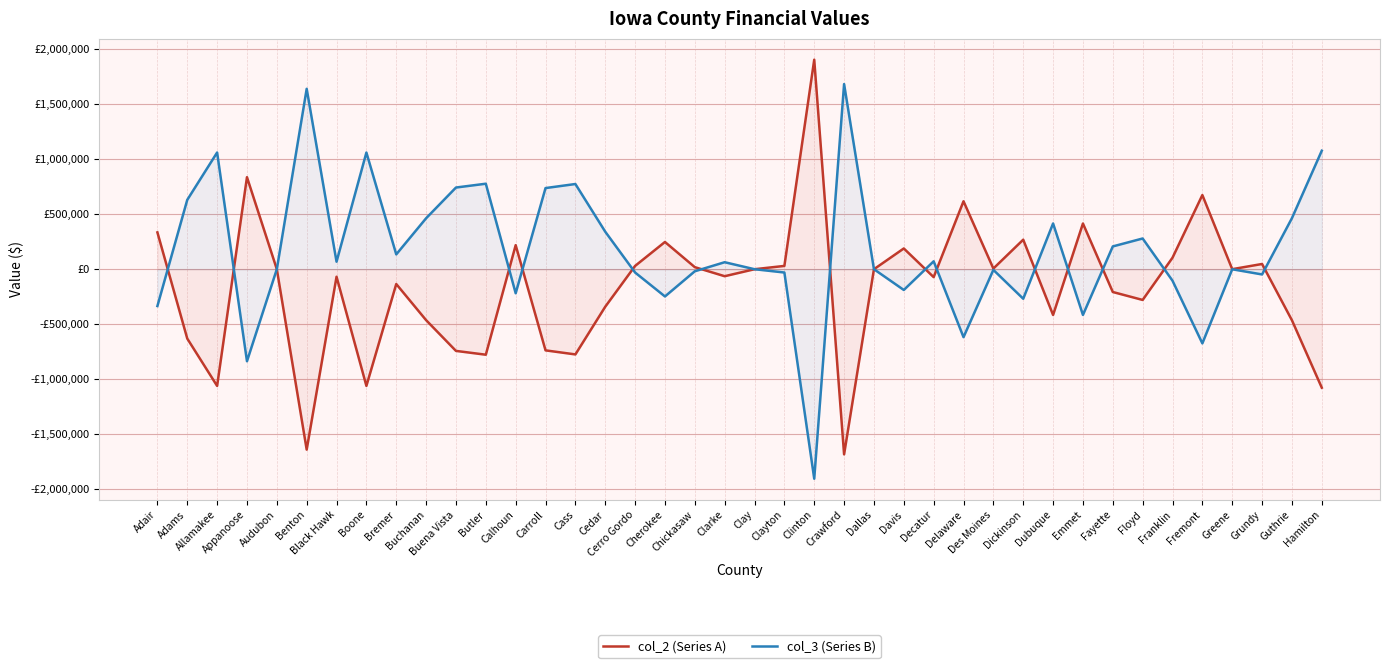

Where do col_2 (Series A) and col_3 (Series B) first cross each other?

Adair and Adams